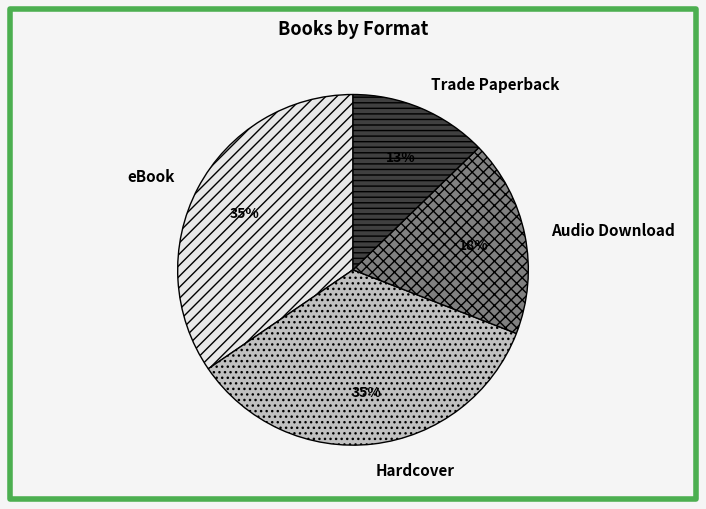

Do Audio Download and Trade Paperback together represent more than half of the pie?

No